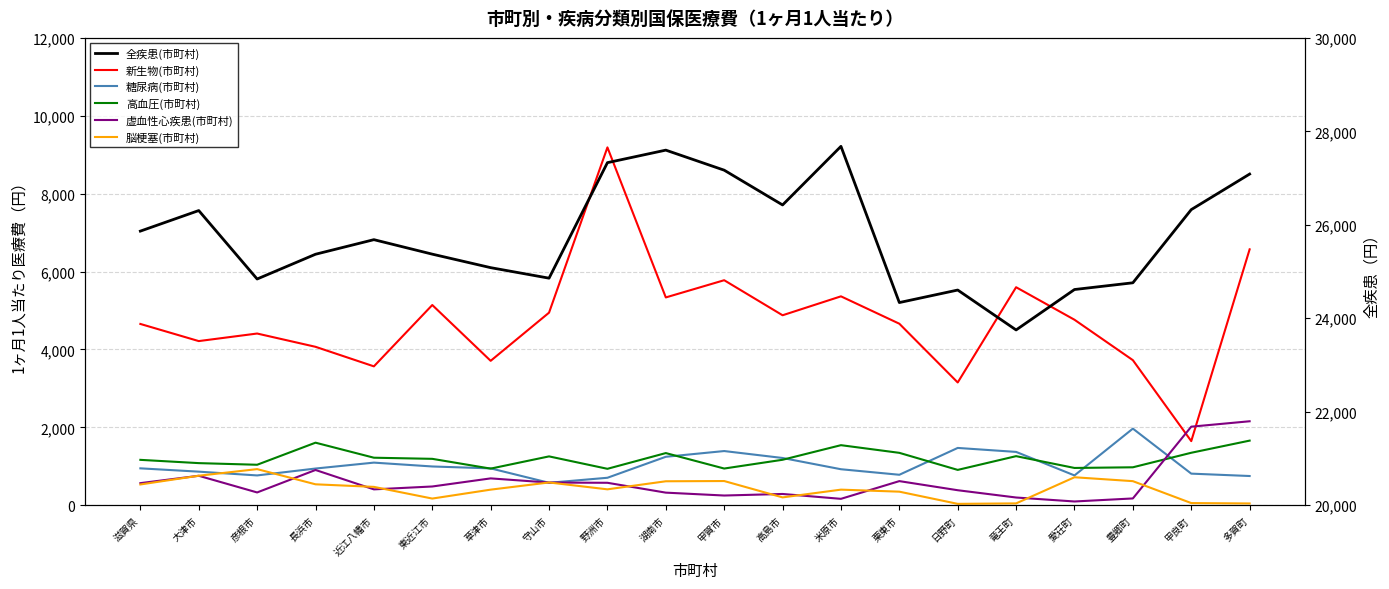

Which series has the widest spread of values?

新生物(市町村)